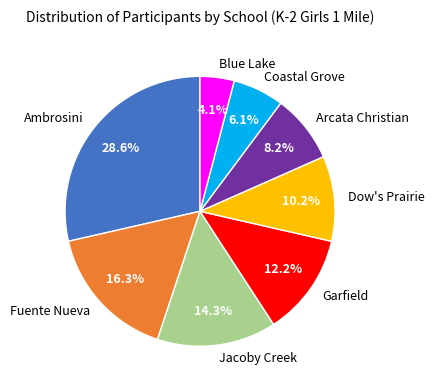

Is it true that Blue Lake is 4% of the pie?

True